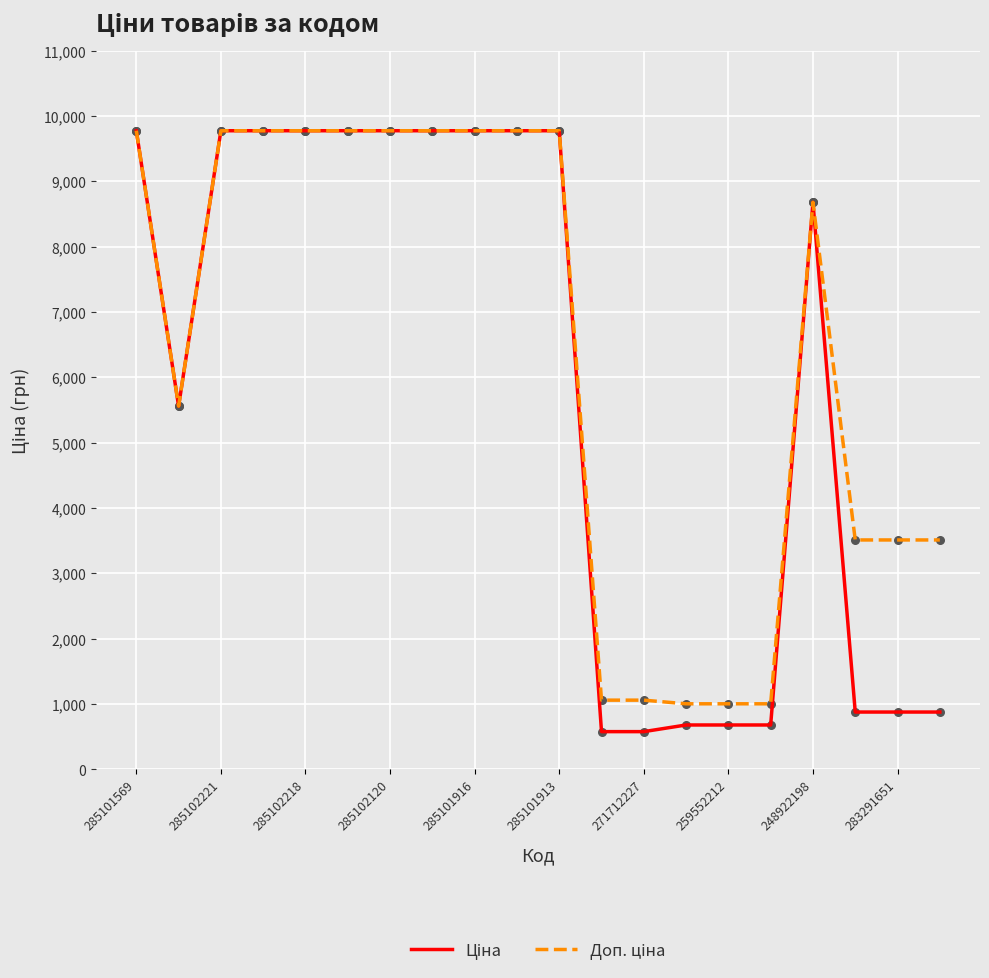

Which series has the largest total across all categories?

Доп. ціна